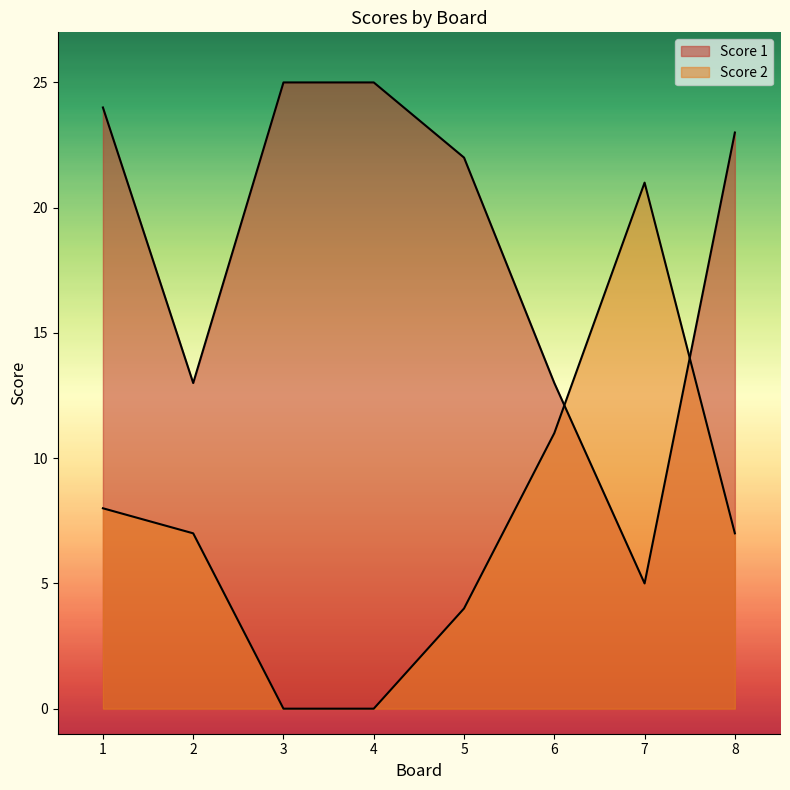

Reading left to right, extract all data points from this chart.

Score 1: 24	13	25	25	22	13	5	23
Score 2: 8	7	0	0	4	11	21	7